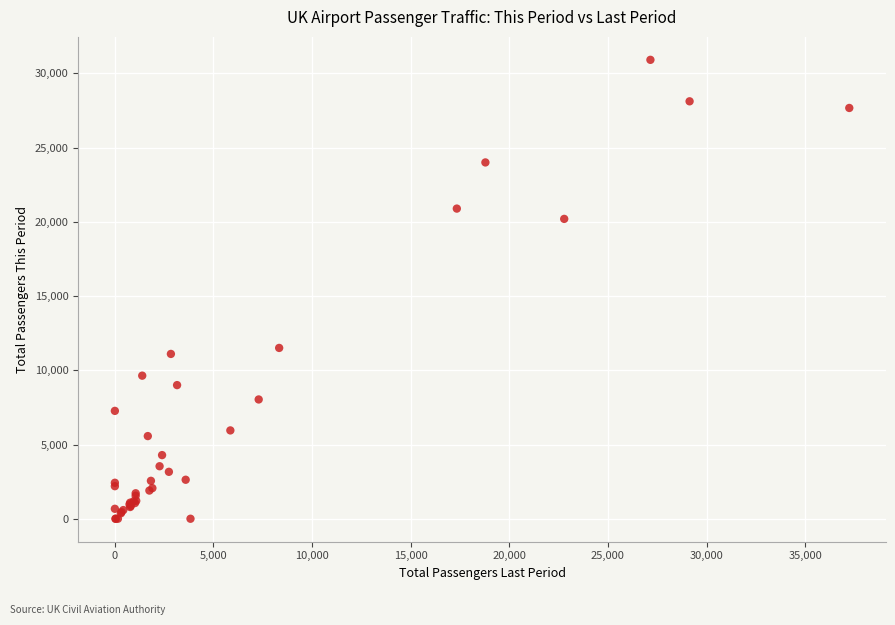

What Y value in the scatter plot is closest to 15456?

11506